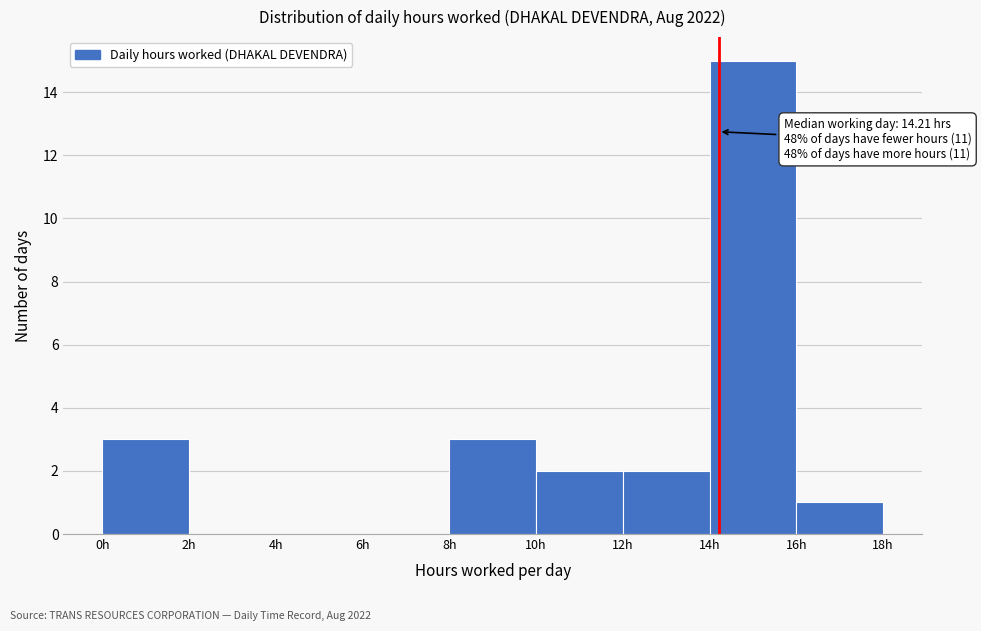

Over which range of the x-axis is the bar tallest?

14 to 16